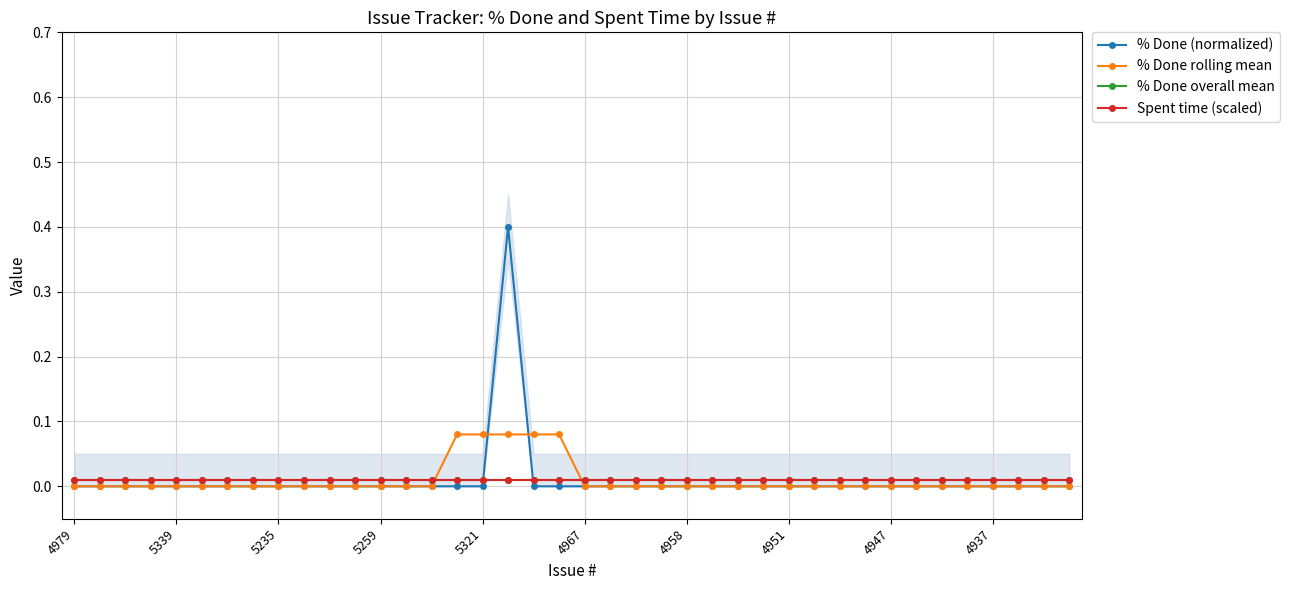

How many distinct data groups are displayed?

4